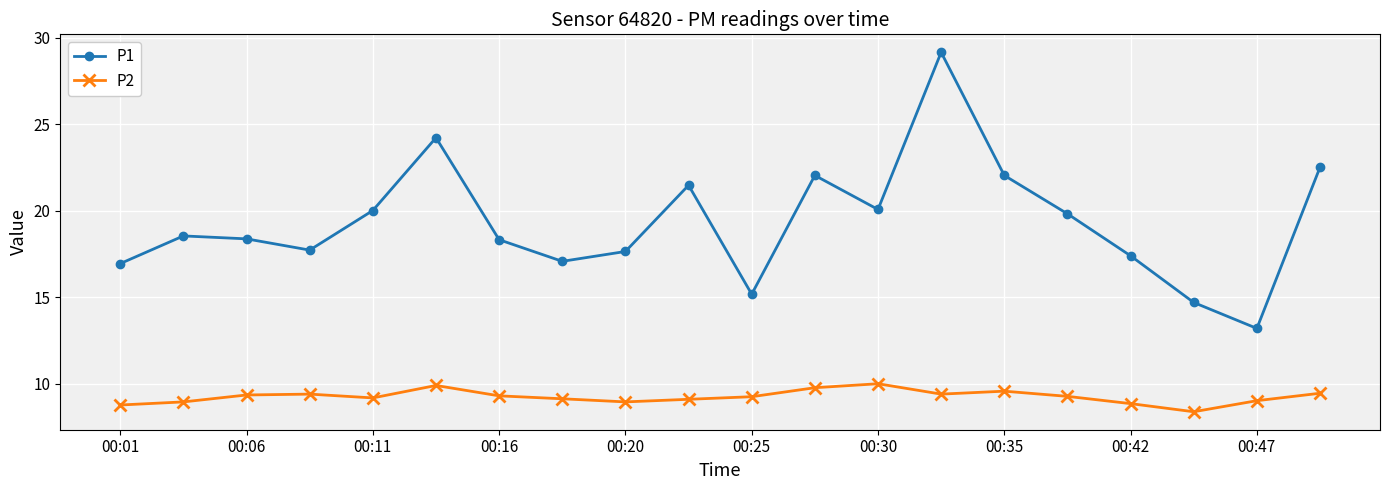

What is the minimum value shown in the chart?

8.4